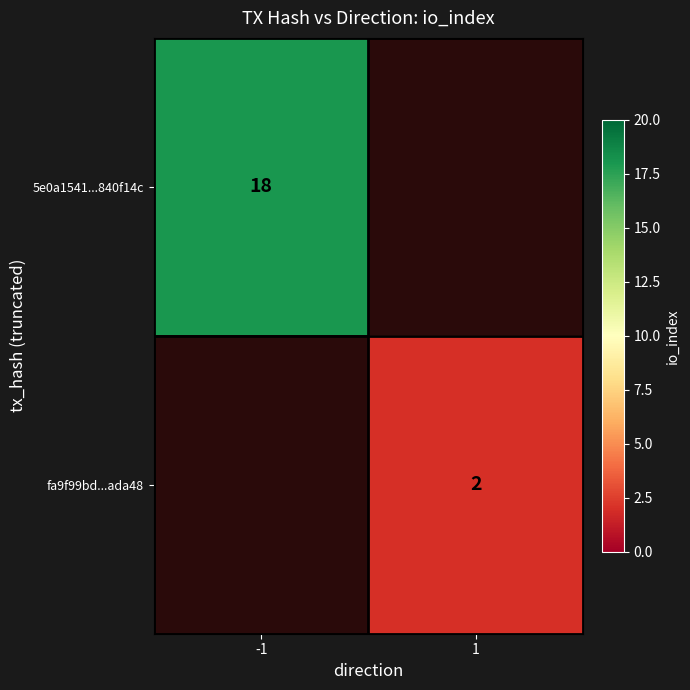

True or false: 5e0a1541...840f14c has a value of 18 at -1.

True